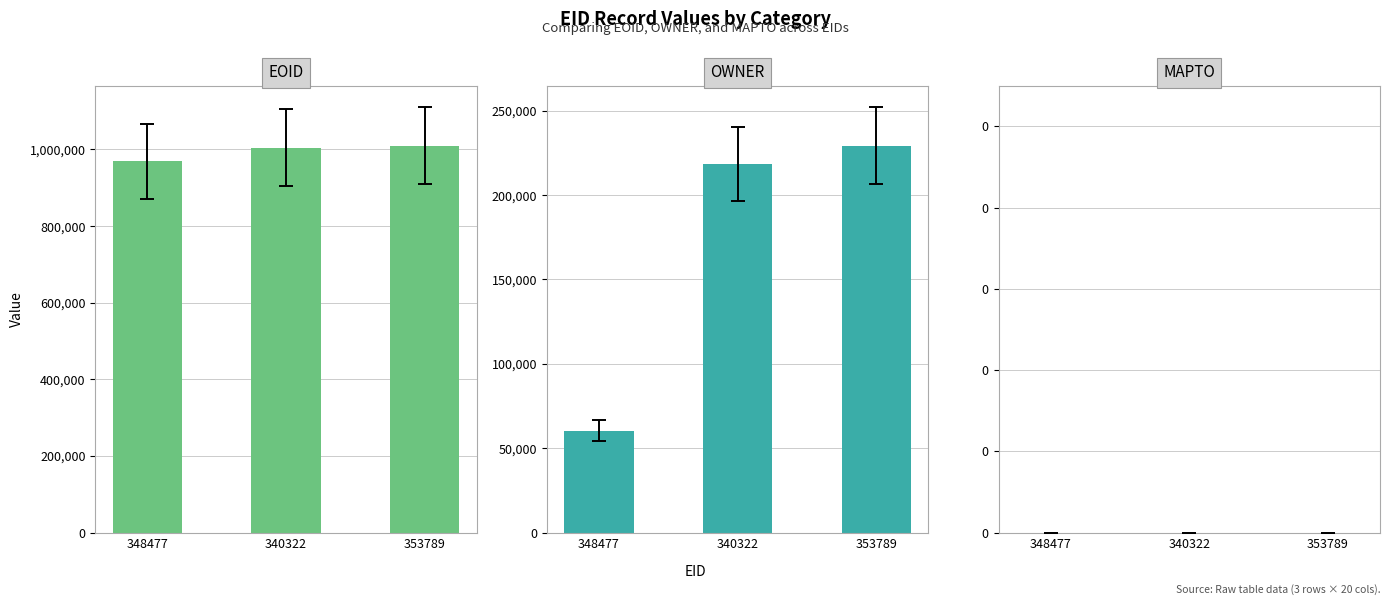

Reading left to right, what are all the values shown in this chart?

EOID: 348477=968874	340322=1004342	353789=1009948
OWNER: 348477=60420	340322=218230	353789=229264
MAPTO: 348477=0	340322=0	353789=0